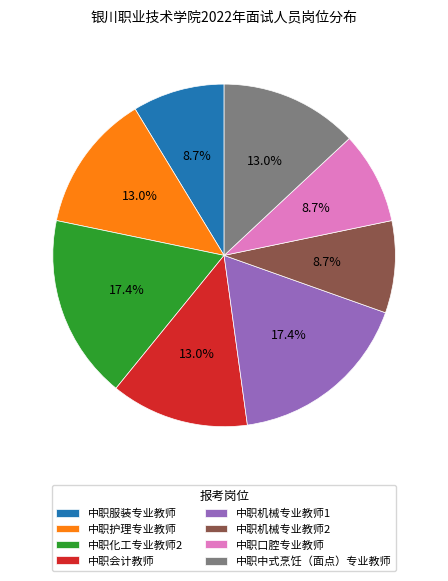

The 中职化工专业教师2 slice represents 12% of the pie. True or false?

False